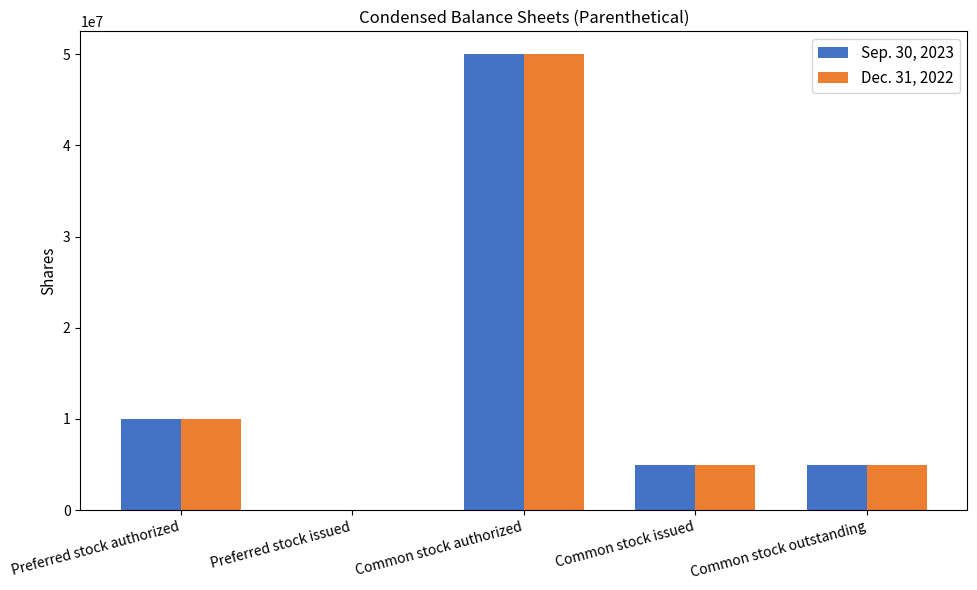

How many positive values does the Dec. 31, 2022 series have?

4